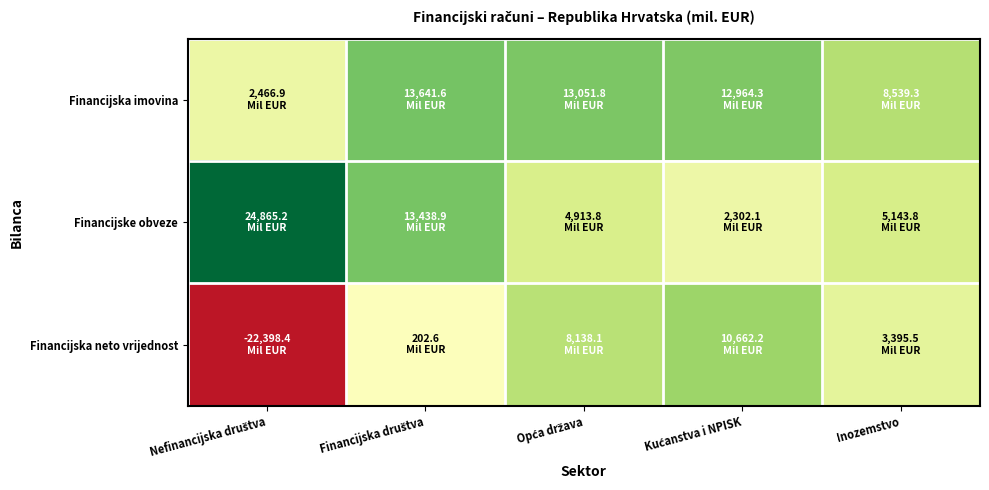

Which label corresponds to the smallest value in the chart?

Nefinancijska društva